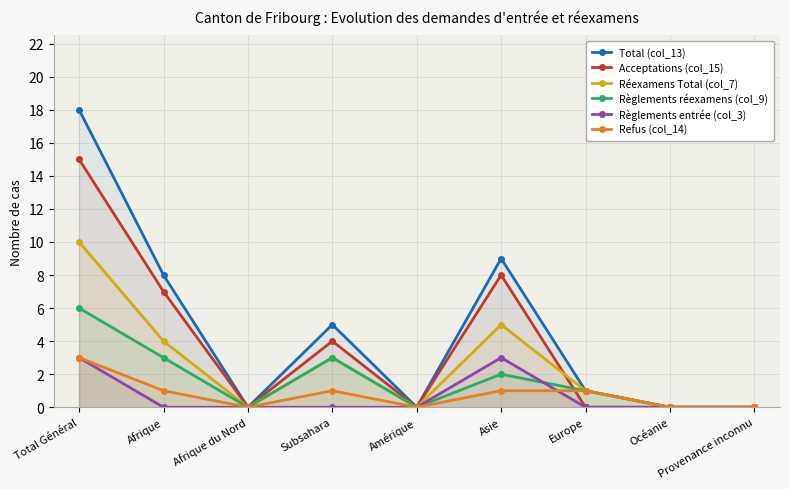

How many lines are shown in the chart?

6